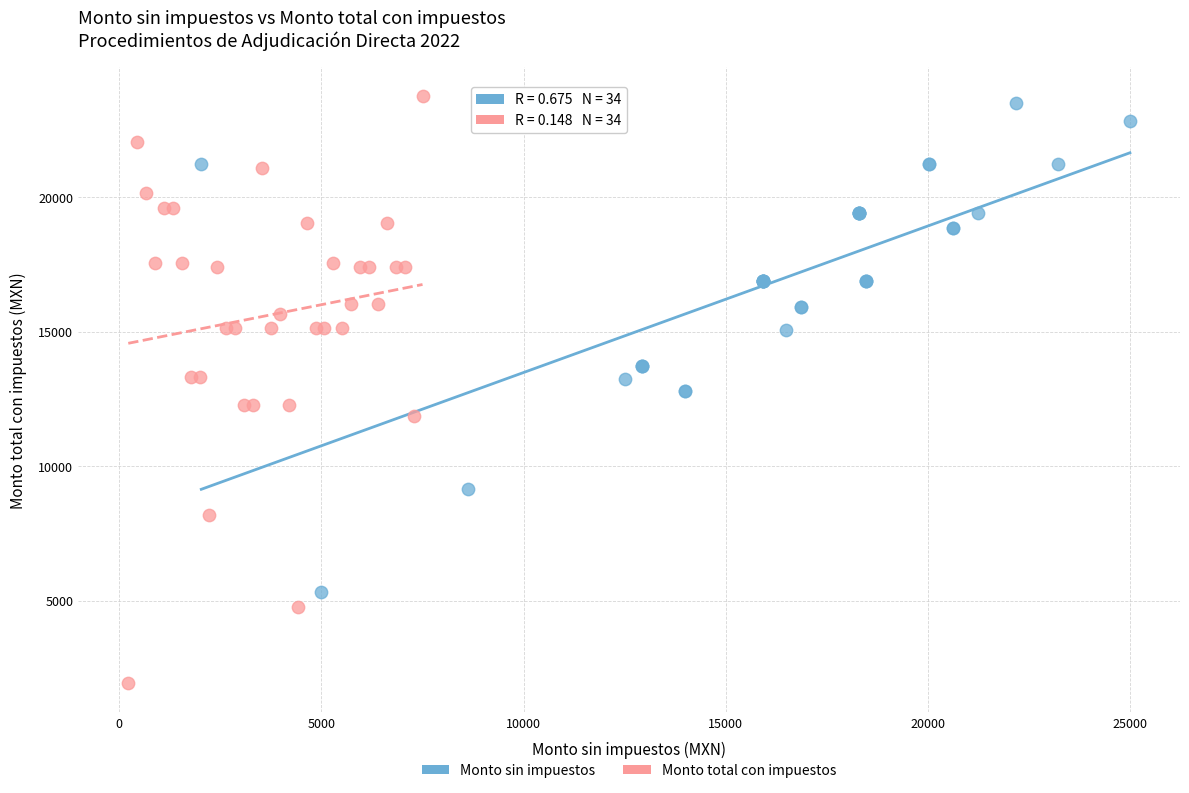

Which series contains the highest Y value?

Monto total con impuestos